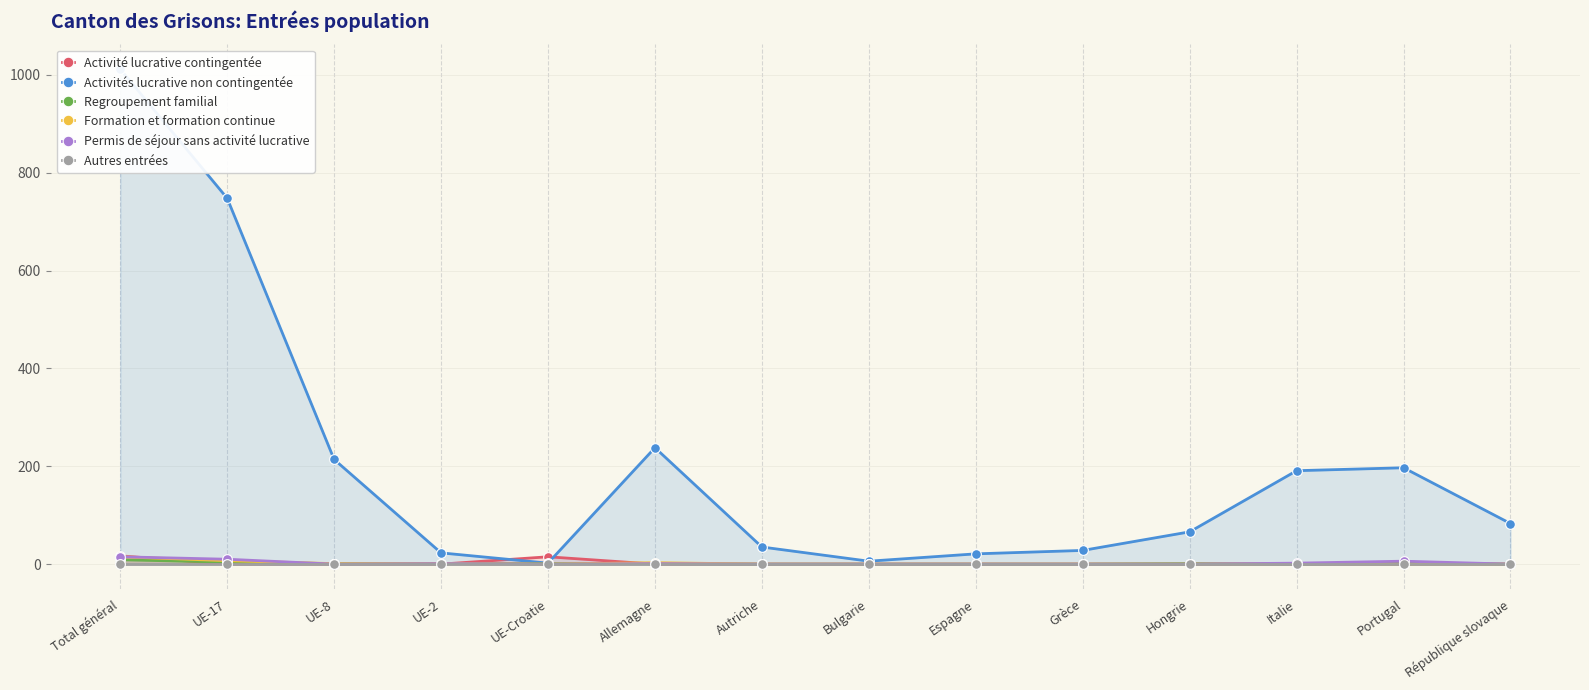

What are all the series names shown in the legend?

Activité lucrative contingentée, Activités lucrative non contingentée, Regroupement familial, Formation et formation continue, Permis de séjour sans activité lucrative, Autres entrées